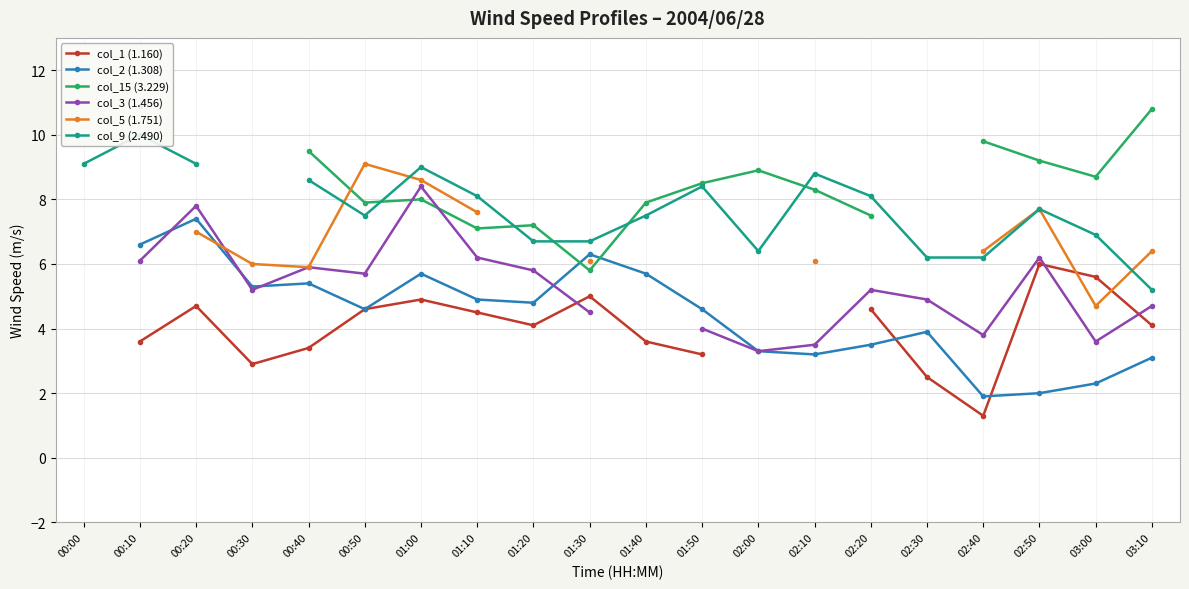

Which series changed the most between 02:40 and 03:10?

col_1 (1.160)